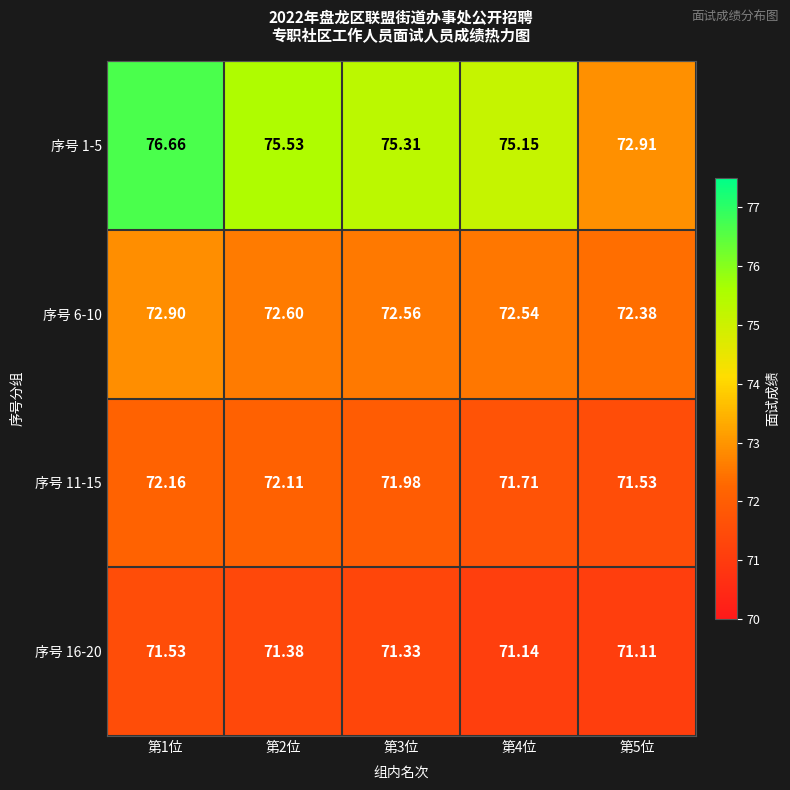

Which series has the largest total across all categories?

序号 1-5